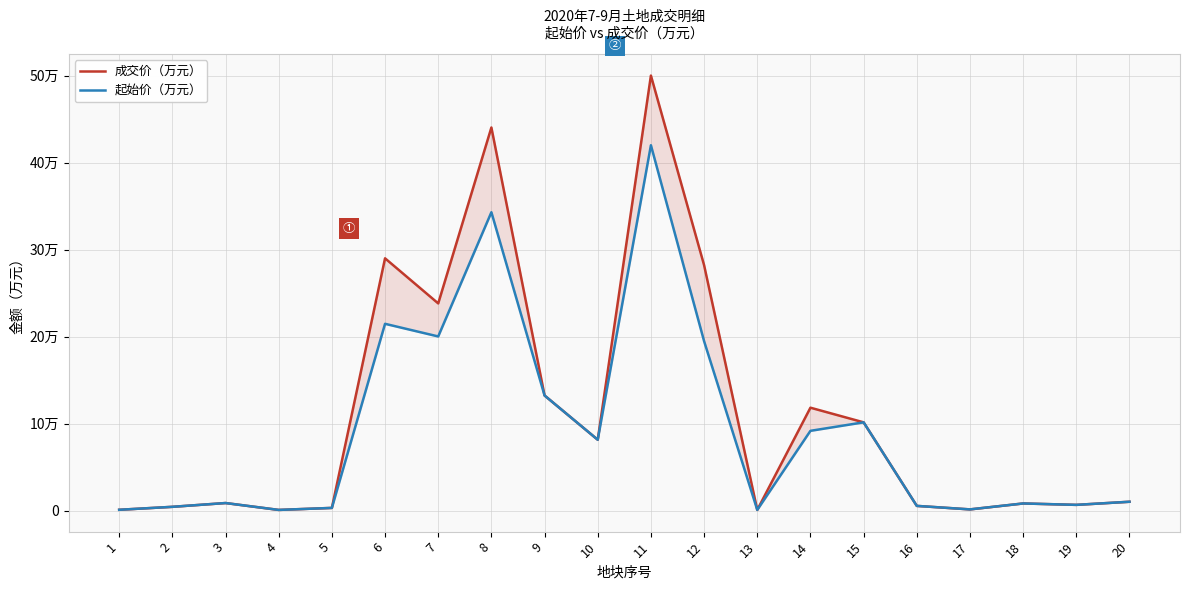

At 6, list the series in order from smallest to largest.

起始价（万元）, 成交价（万元）